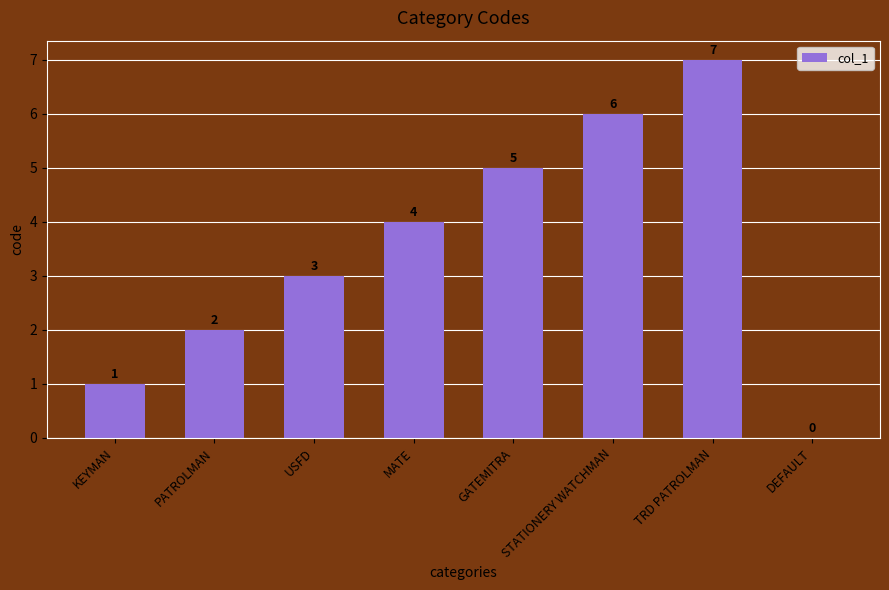

How many values are between 2 and 6?

5